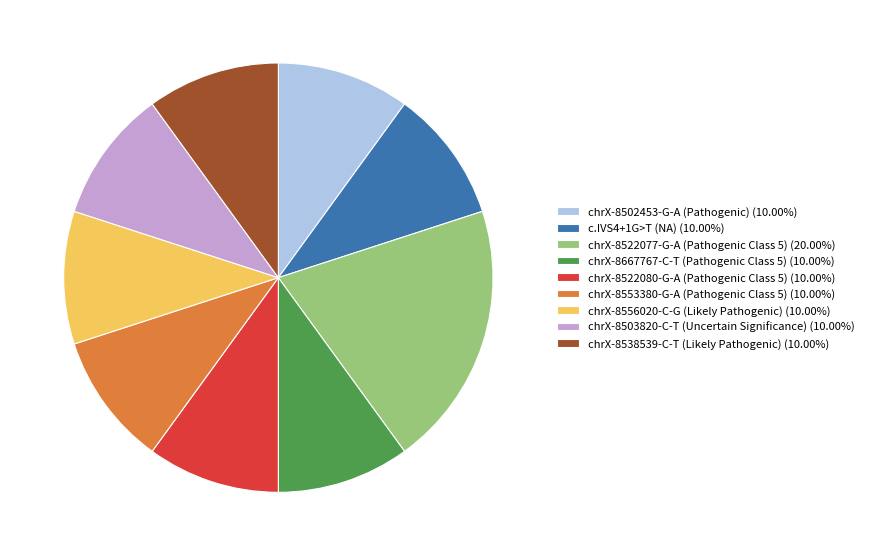

Does any single category account for the majority?

No